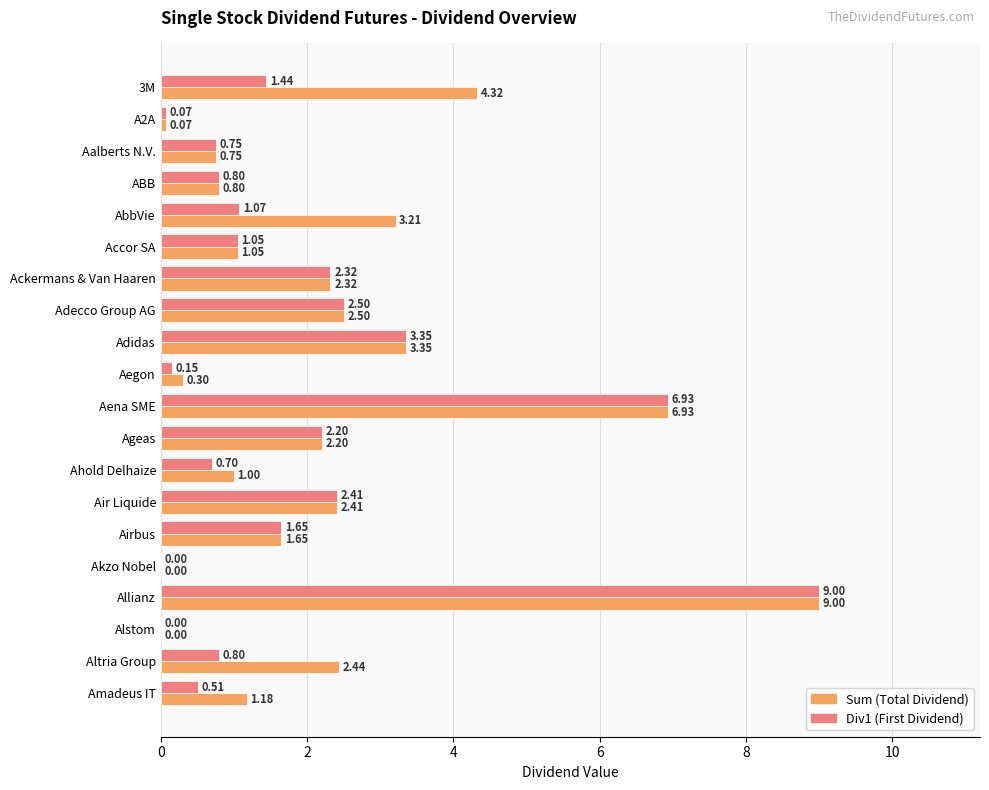

Which category has the highest value across all series?

Allianz